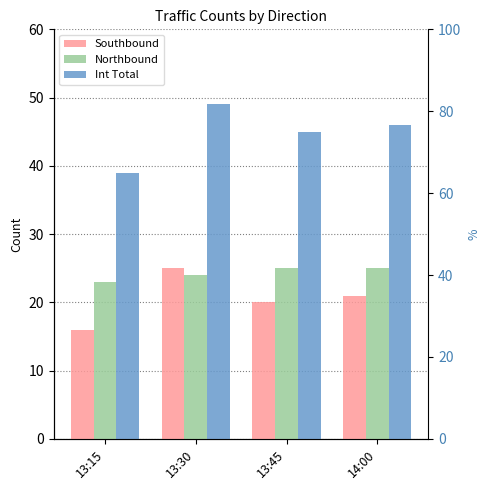

What is the difference between the highest and lowest values at 13:15?

23